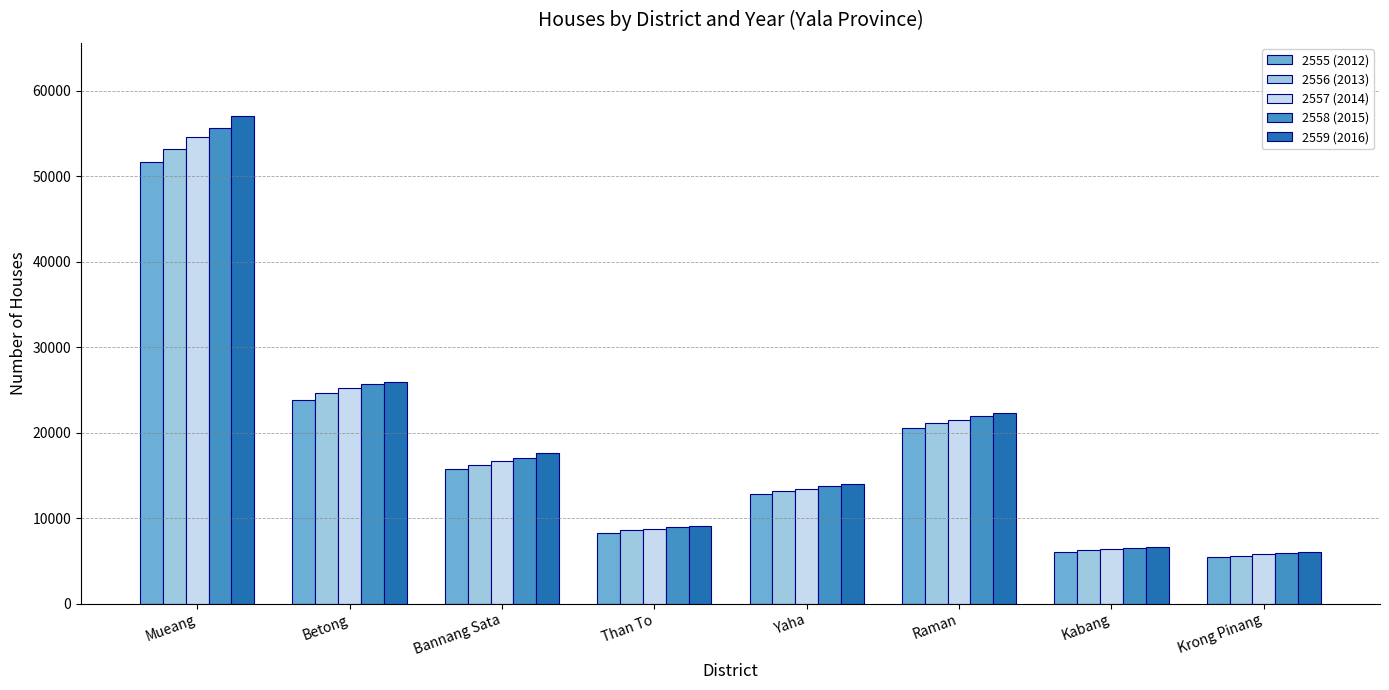

Which series has the largest range (max minus min)?

2559 (2016)